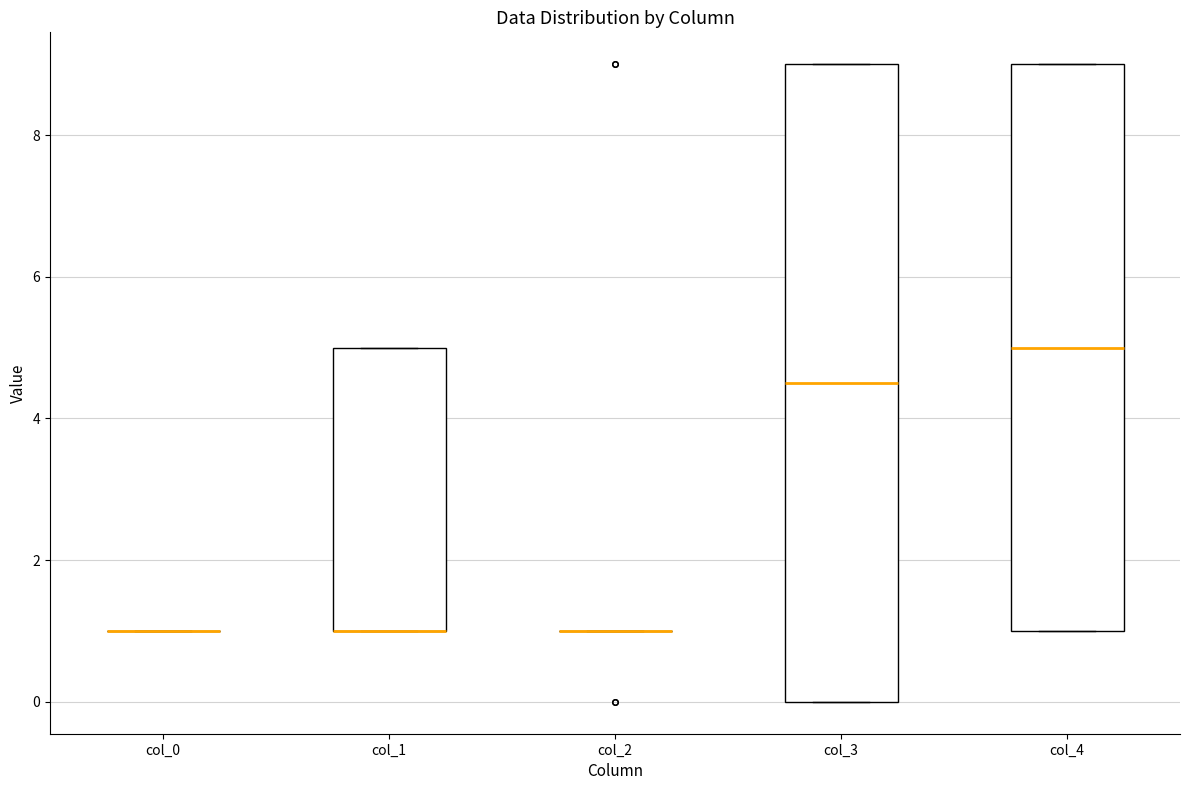

Reading left to right, read every box against the y-axis: the position of its median line, the range the box covers, and the ends of its whiskers. The values are not printed on the chart, so give them approximately, as read against the axis.

col_0: box collapsed to a line at 1.0, whiskers 1.0 to 1.0
col_1: median 1.0 (drawn on the box's lower edge), box 1.0 to 5.0, whiskers 1.0 to 5.0
col_2: box collapsed to a line at 1.0, whiskers 1.0 to 1.0
col_3: median 4.6, box 0.0 to 9.0, whiskers 0.0 to 9.0
col_4: median 5.0, box 1.0 to 9.0, whiskers 1.0 to 9.0